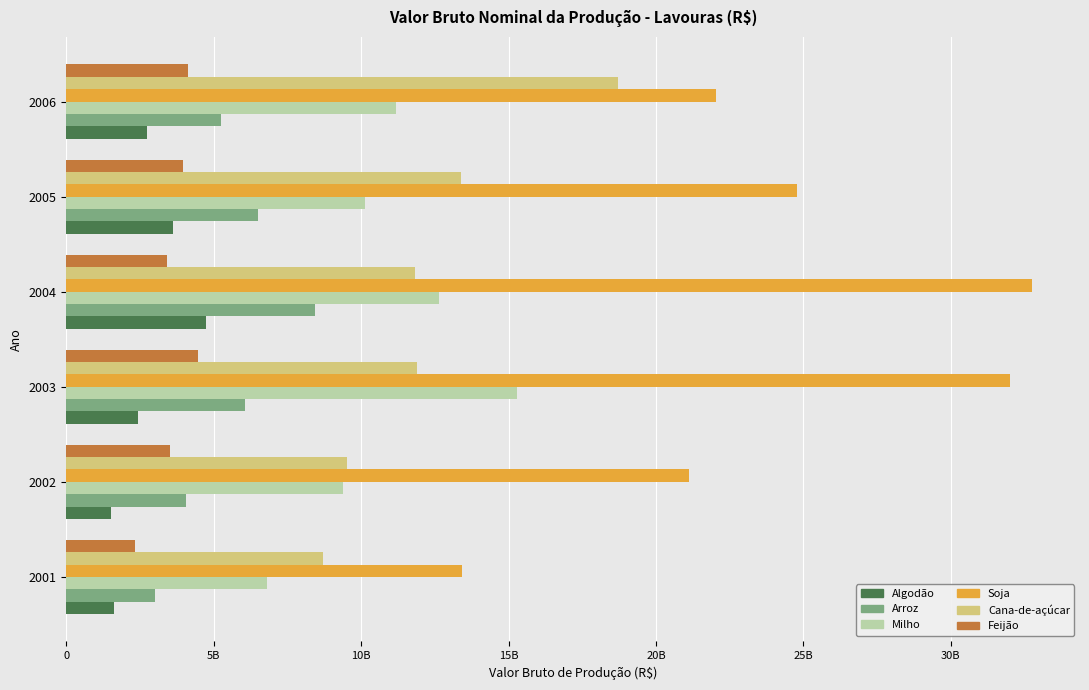

At how many categories does at least one series exceed 12960626846?

6